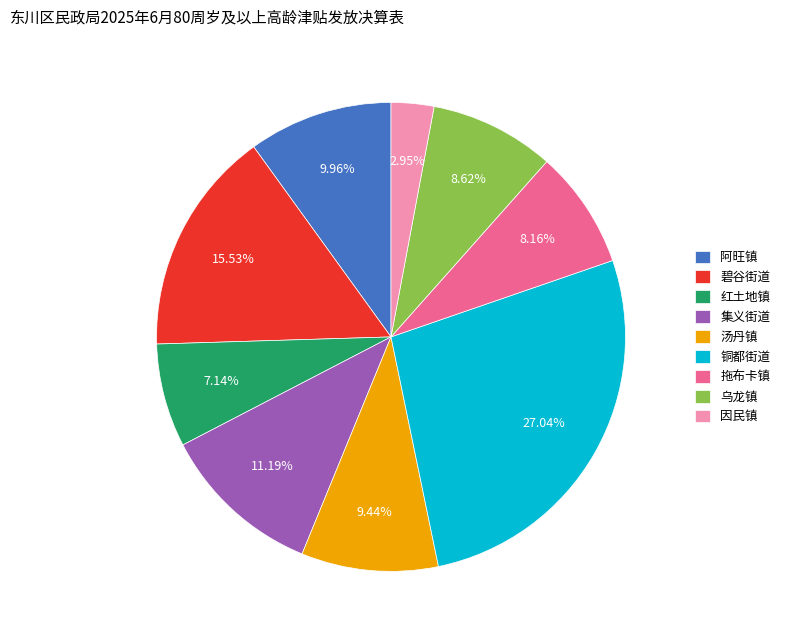

Which category has the biggest portion of the pie?

铜都街道